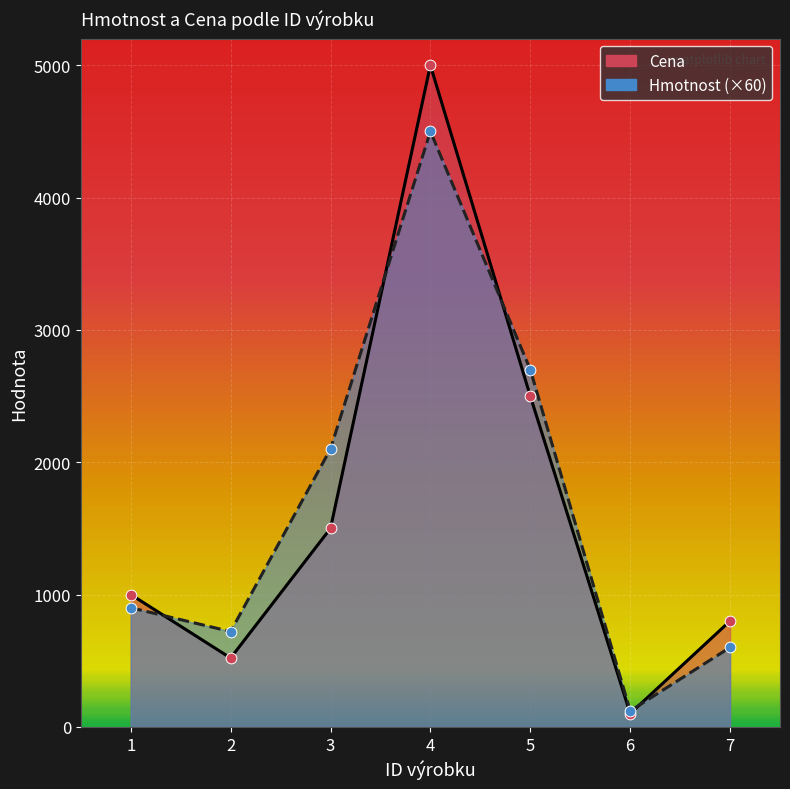

Which series reaches the minimum Y coordinate?

Cena